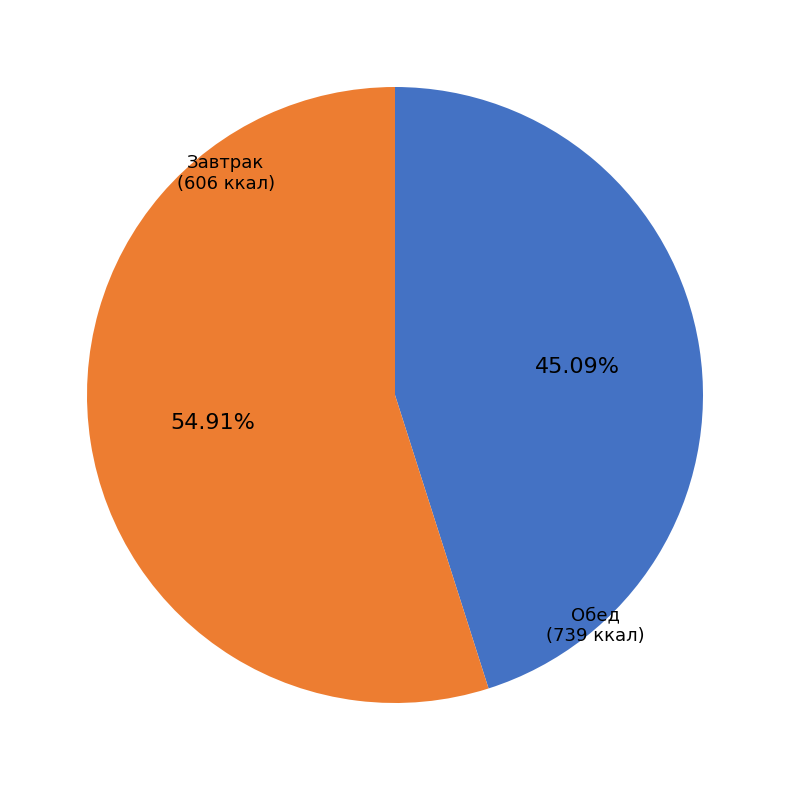

Do Завтрак and Обед together represent more than half of the pie?

Yes